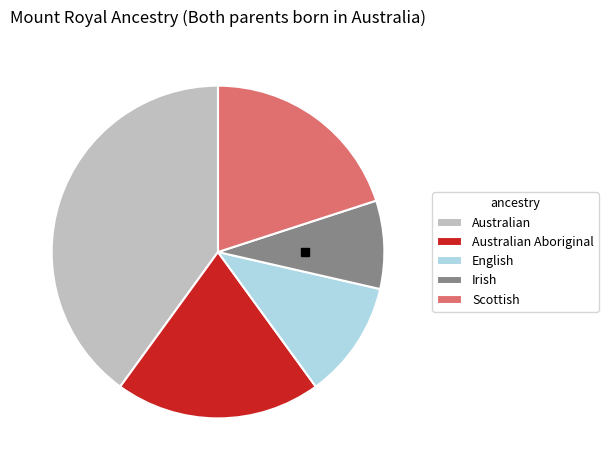

The Scottish slice represents 30% of the pie. True or false?

False